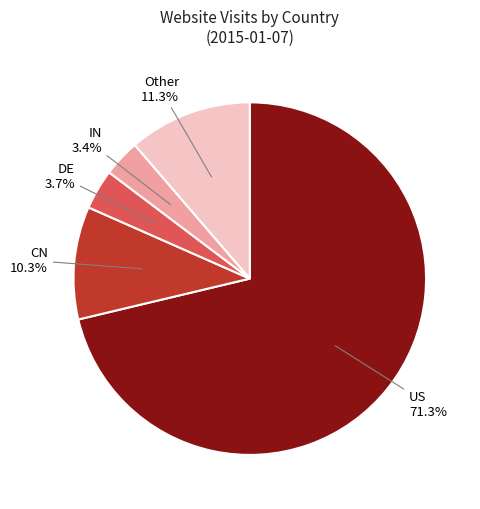

Does any single category account for the majority?

Yes